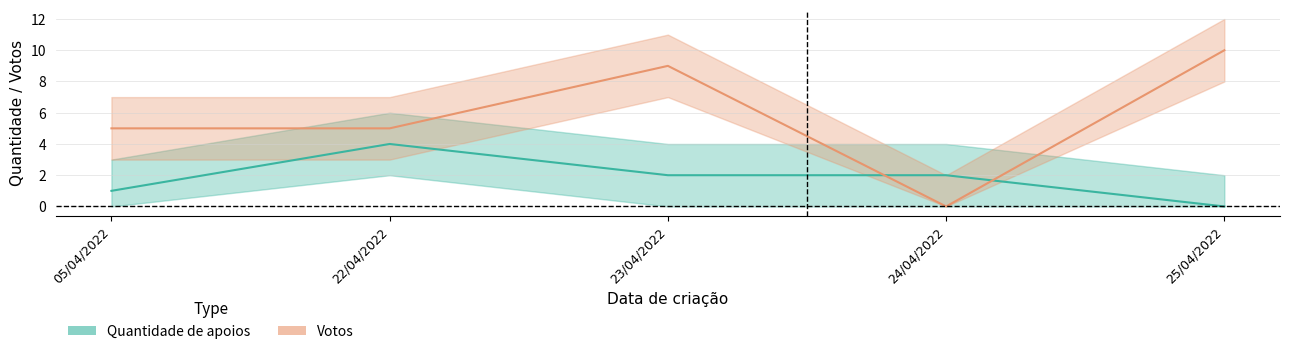

At how many categories does at least one series exceed 8?

2